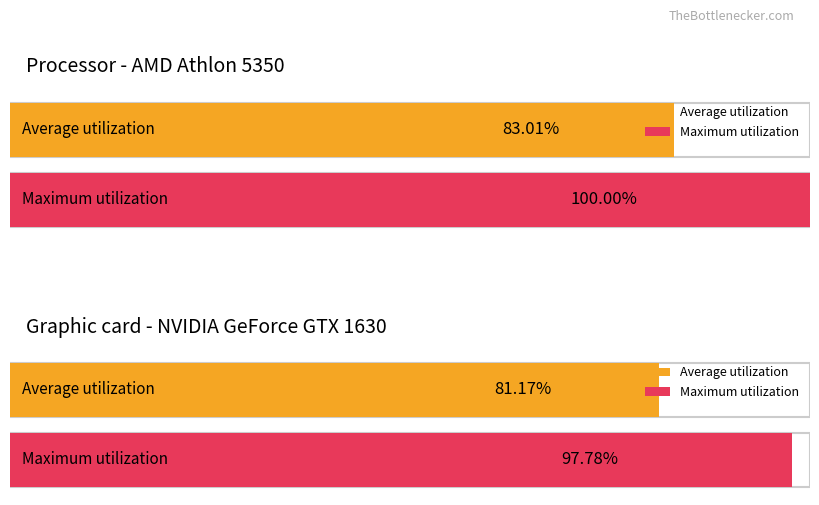

What are all the series names shown in the legend?

Average utilization, Maximum utilization